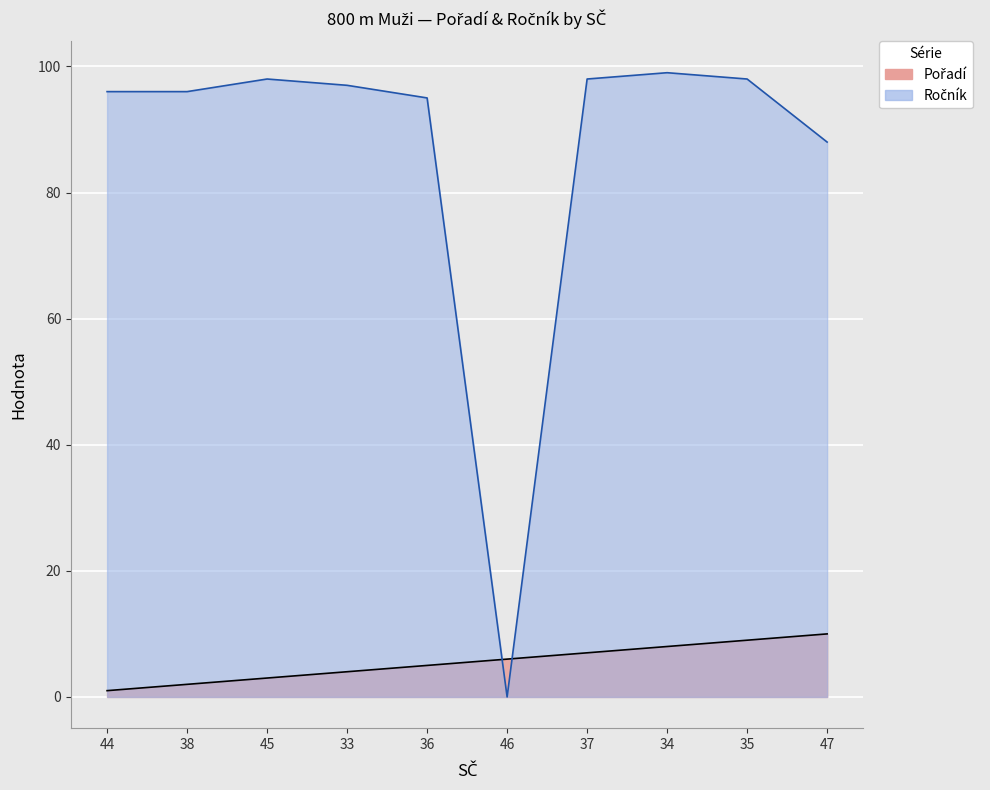

How many Pořadí values are between 3 and 8?

6